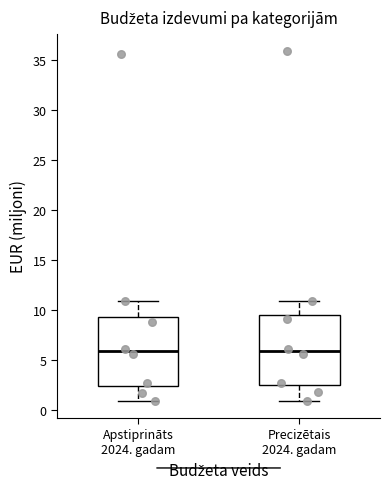

Where is the lower edge of the box for Precizētais 2024. gadam on the y-axis? The values are not printed on the chart, so give them approximately, as read against the axis.

2.5